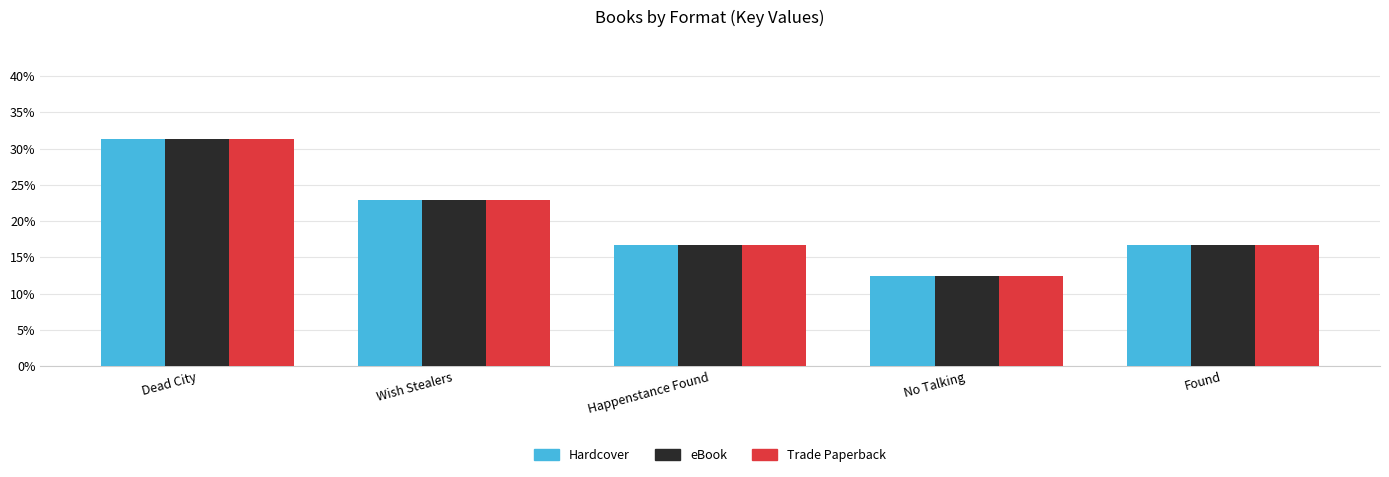

What position from the right is Wish Stealers?

4